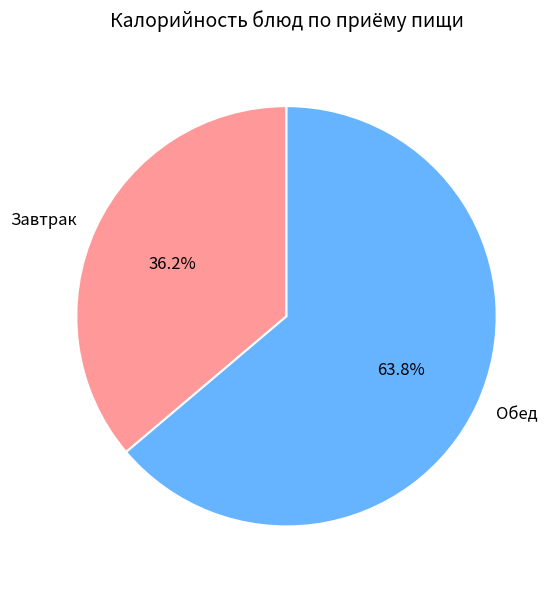

To the nearest percent, what is the average slice percentage?

50%